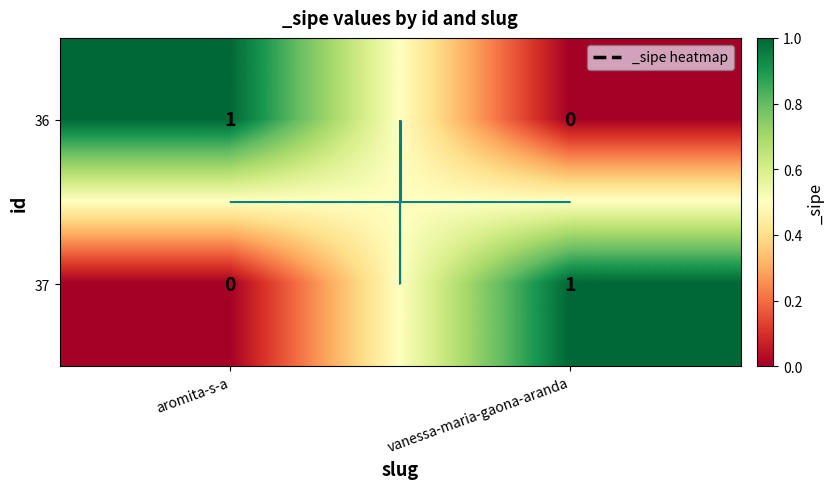

Rank the series at aromita-s-a from highest to lowest value.

36, 37